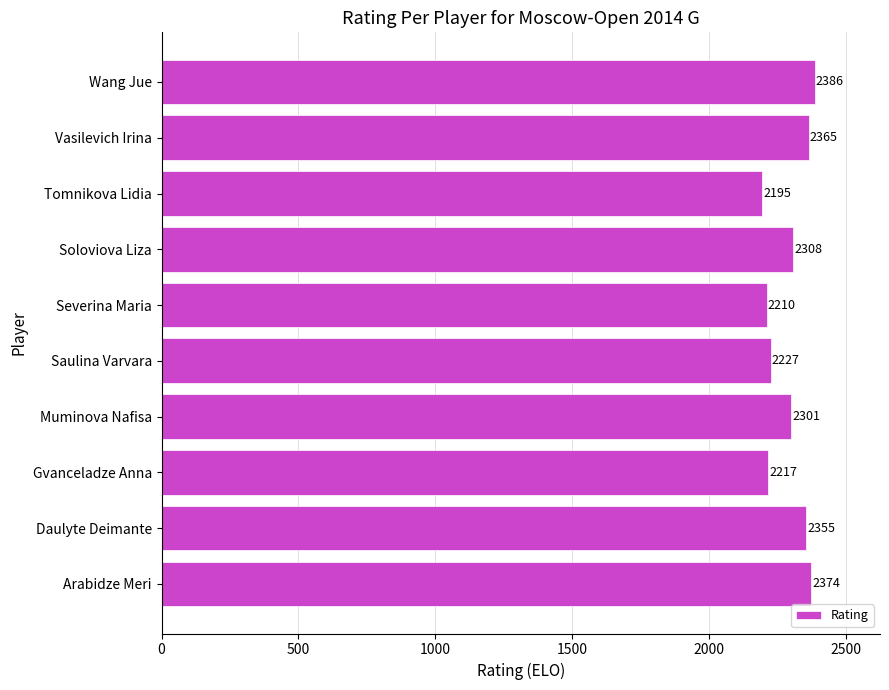

How many bars are there in total?

10